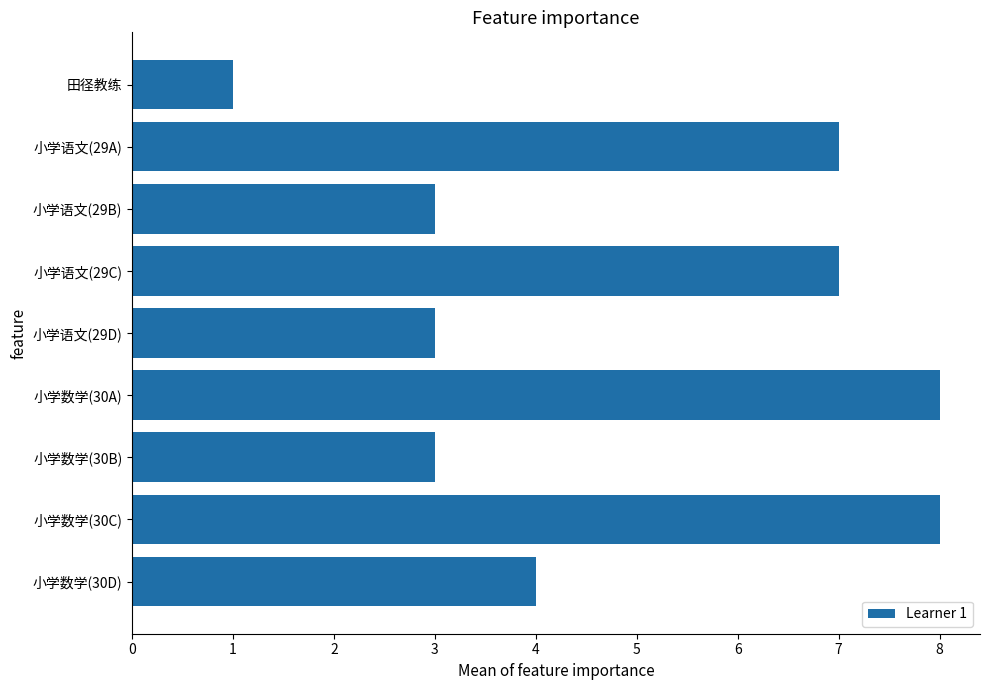

True or false: the data shows 1 at 小学数学(30B).

False